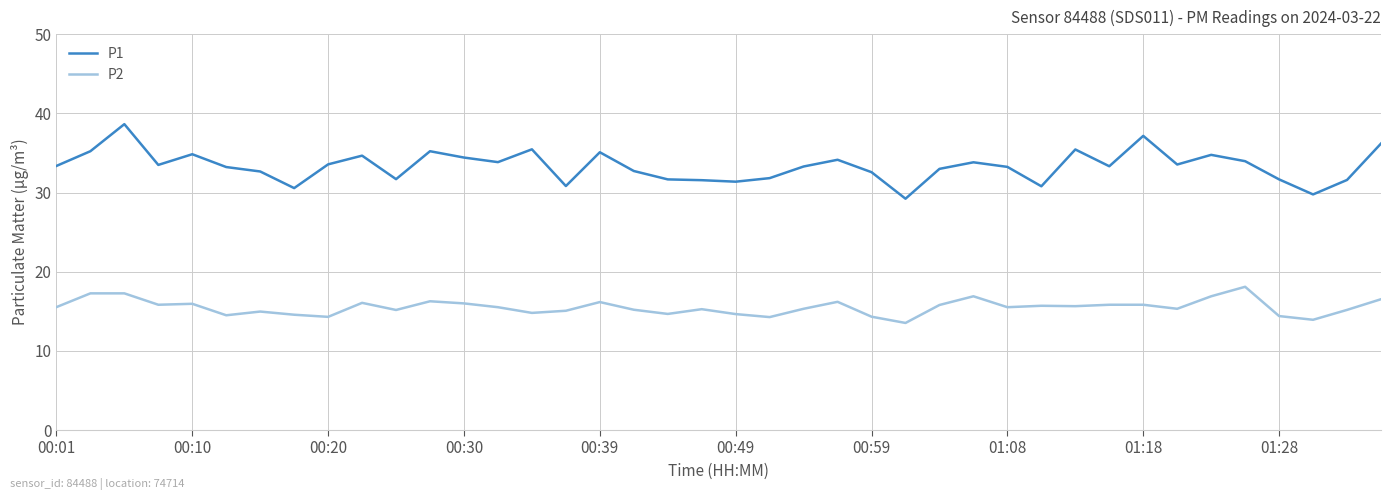

What is the difference between the maximum and minimum values in the P1 series?

9.4